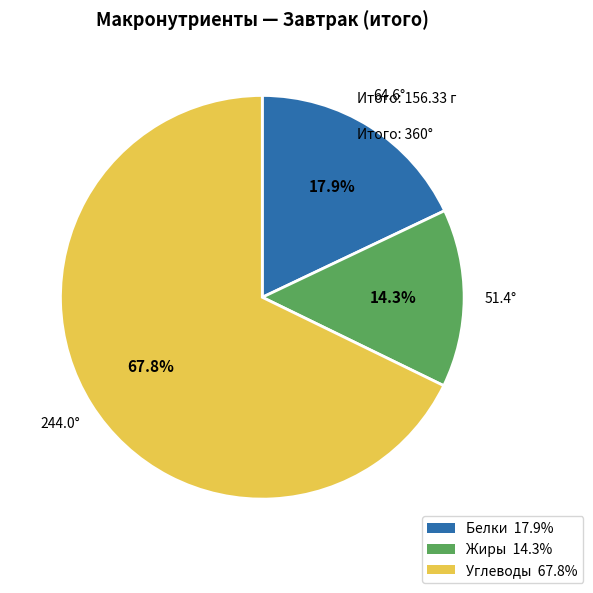

Does any single category account for the majority?

Yes